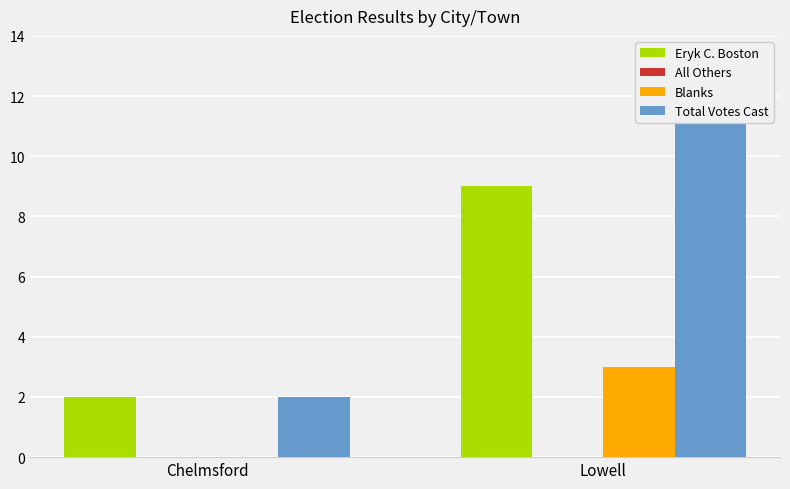

True or false: All Others has a value of 0 at Lowell.

True